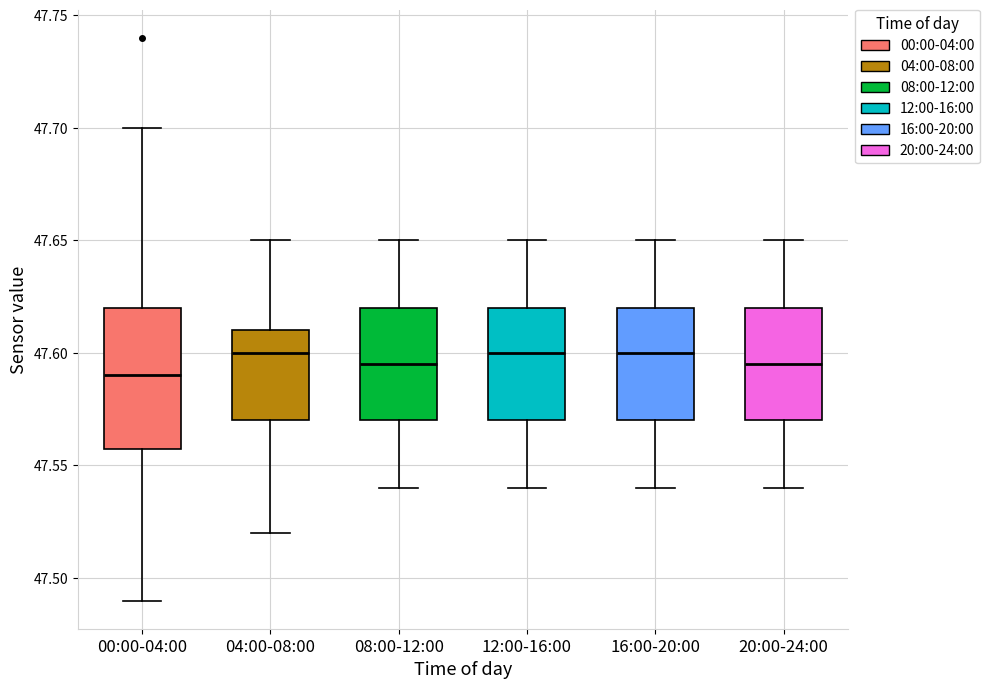

Where is the upper edge of the box for 20:00-24:00 on the y-axis? The values are not printed on the chart, so give them approximately, as read against the axis.

47.620